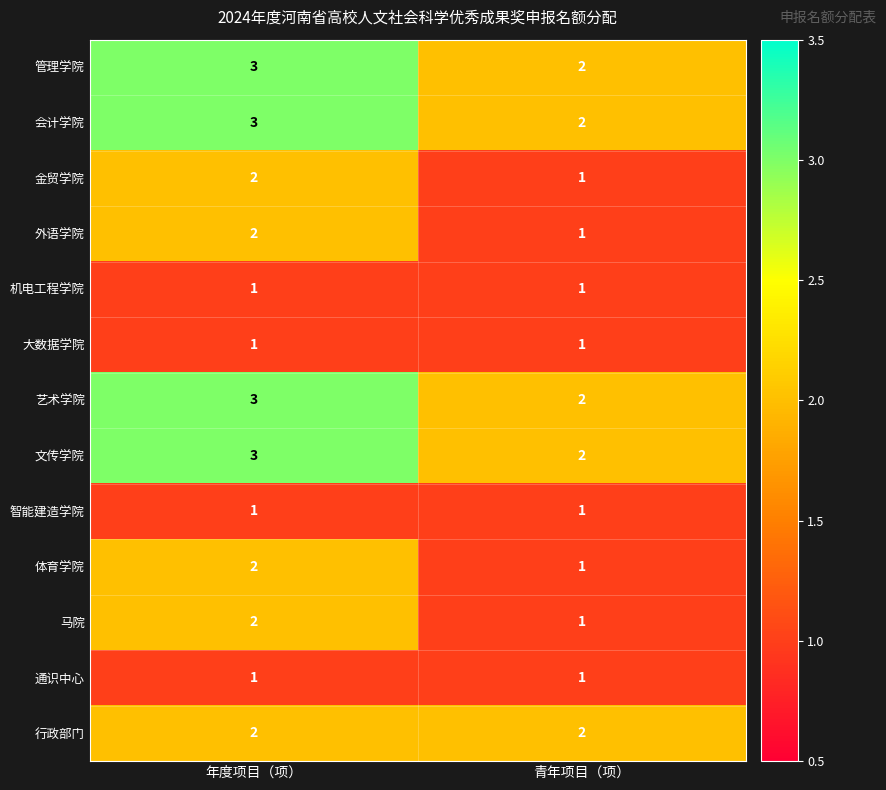

Reading left to right, transcribe all the data shown in this chart.

管理学院: 3	2
会计学院: 3	2
金贸学院: 2	1
外语学院: 2	1
机电工程学院: 1	1
大数据学院: 1	1
艺术学院: 3	2
文传学院: 3	2
智能建造学院: 1	1
体育学院: 2	1
马院: 2	1
通识中心: 1	1
行政部门: 2	2